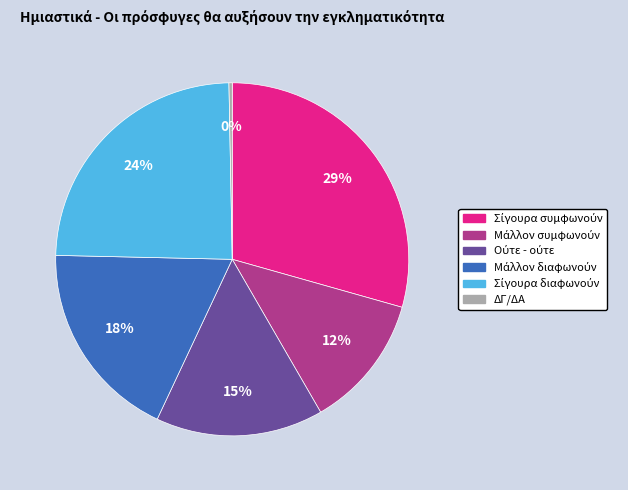

Is it true that ΔΓ/ΔΑ is 0% of the pie?

True